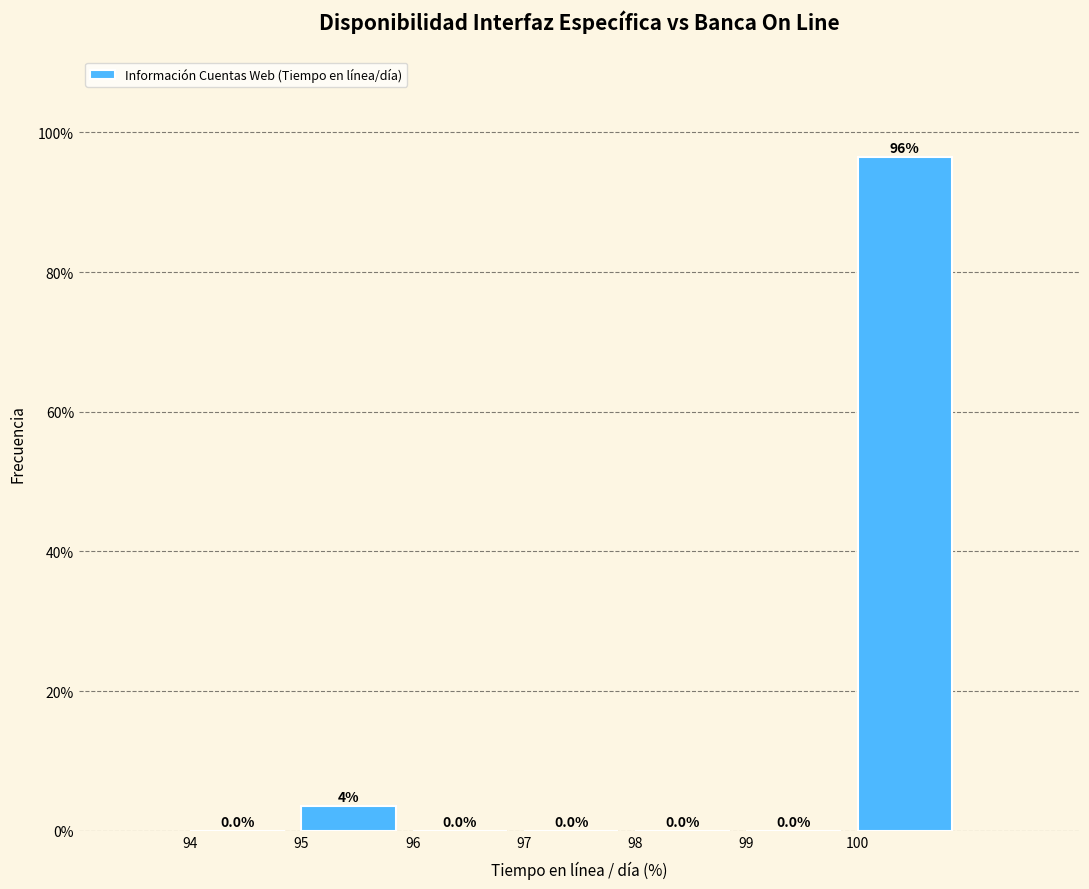

Over which range of the x-axis is the bar tallest?

100 to 101